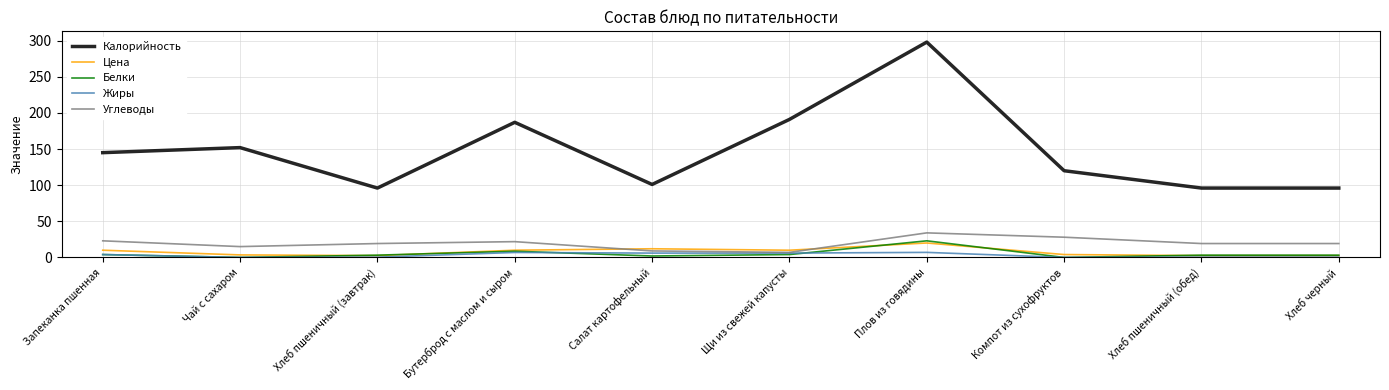

The value of Калорийность at Запеканка пшенная is 145.0. True or false?

True